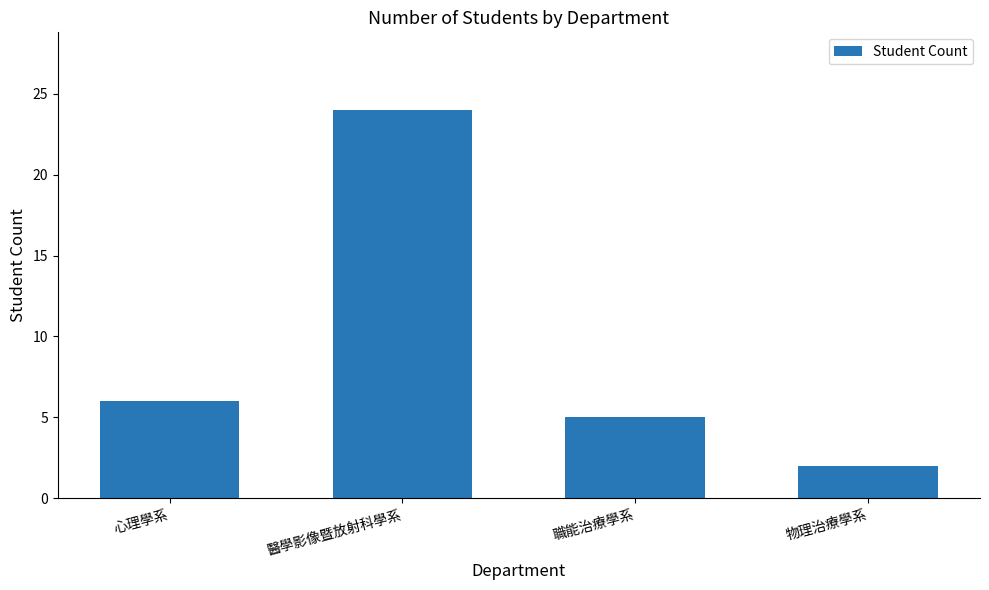

What is the value of the 2nd bar from the left?

24